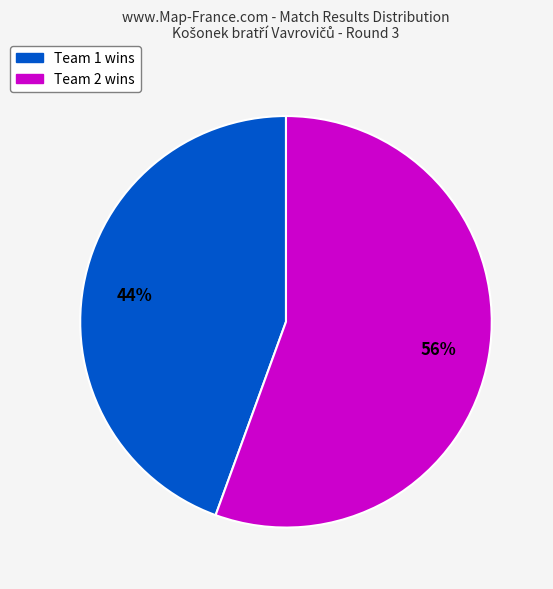

To the nearest percent, what is the average slice percentage?

50%